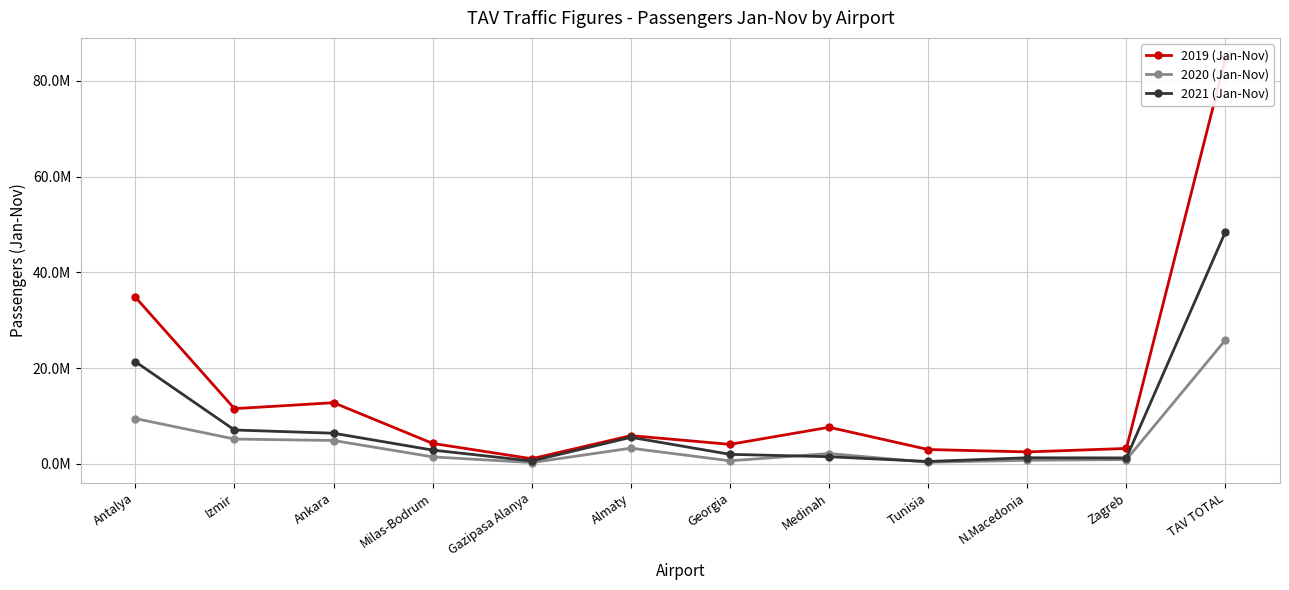

At which category does 2021 (Jan-Nov) reach its first local valley?

Gazipasa Alanya